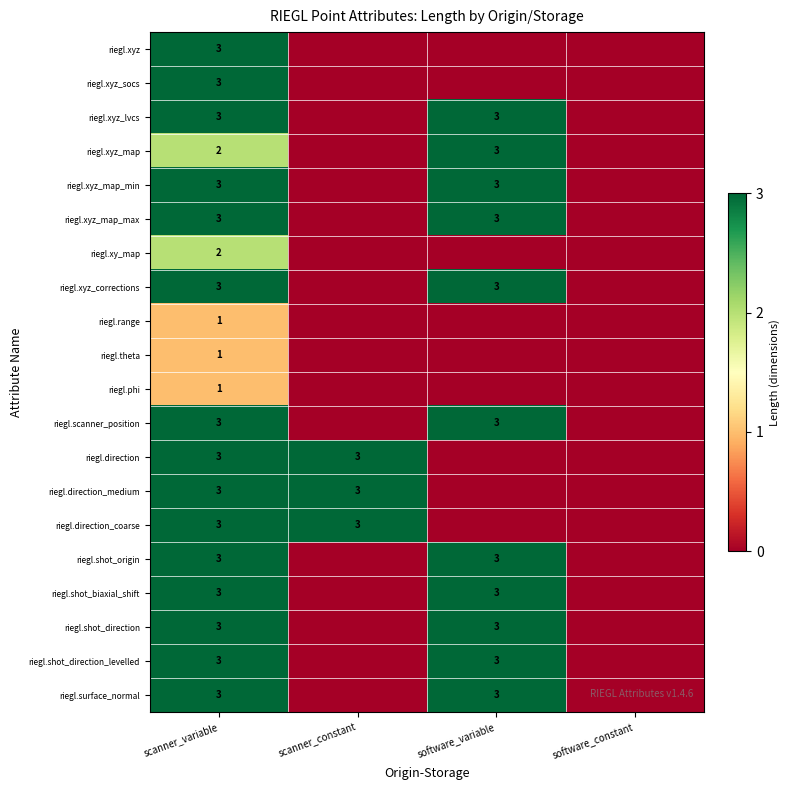

Is the value of riegl.xy_map at scanner_variable greater than the value of riegl.direction_medium at scanner_constant?

No